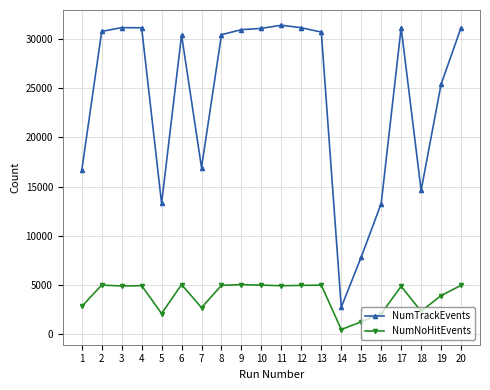

True or false: NumNoHitEvents has more than 2 points higher than both neighbors.

True